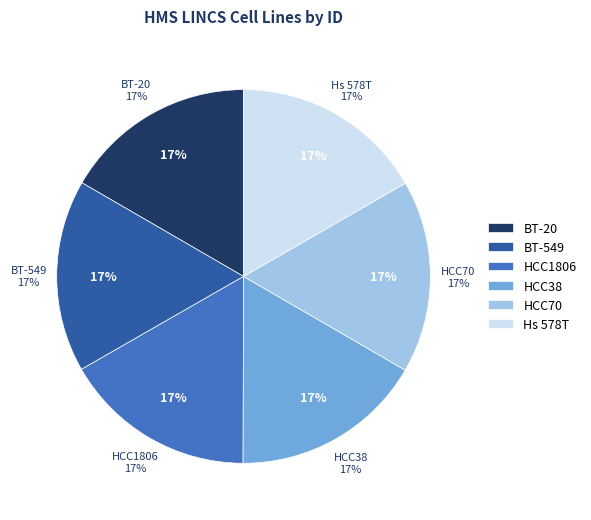

Which has a higher value, BT-20 or HCC70?

HCC70